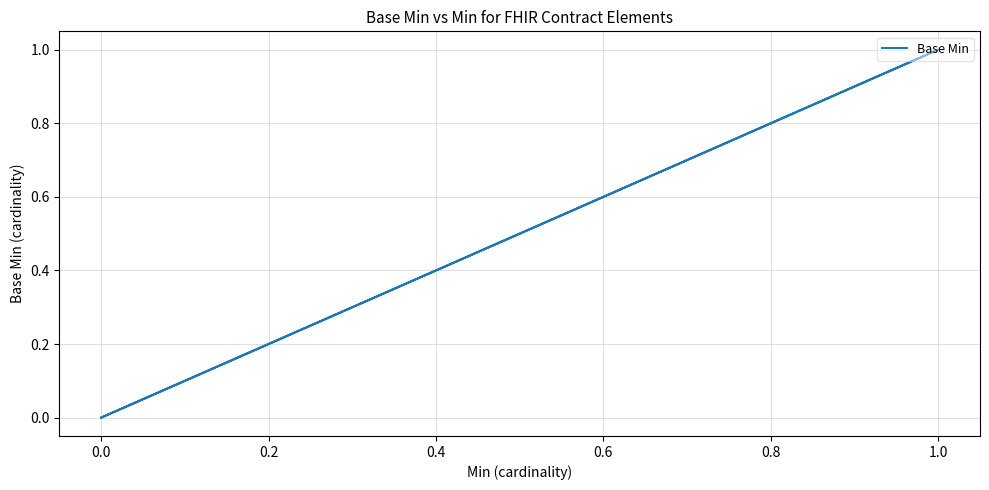

What is the label of the 8th point from the left?

1.2